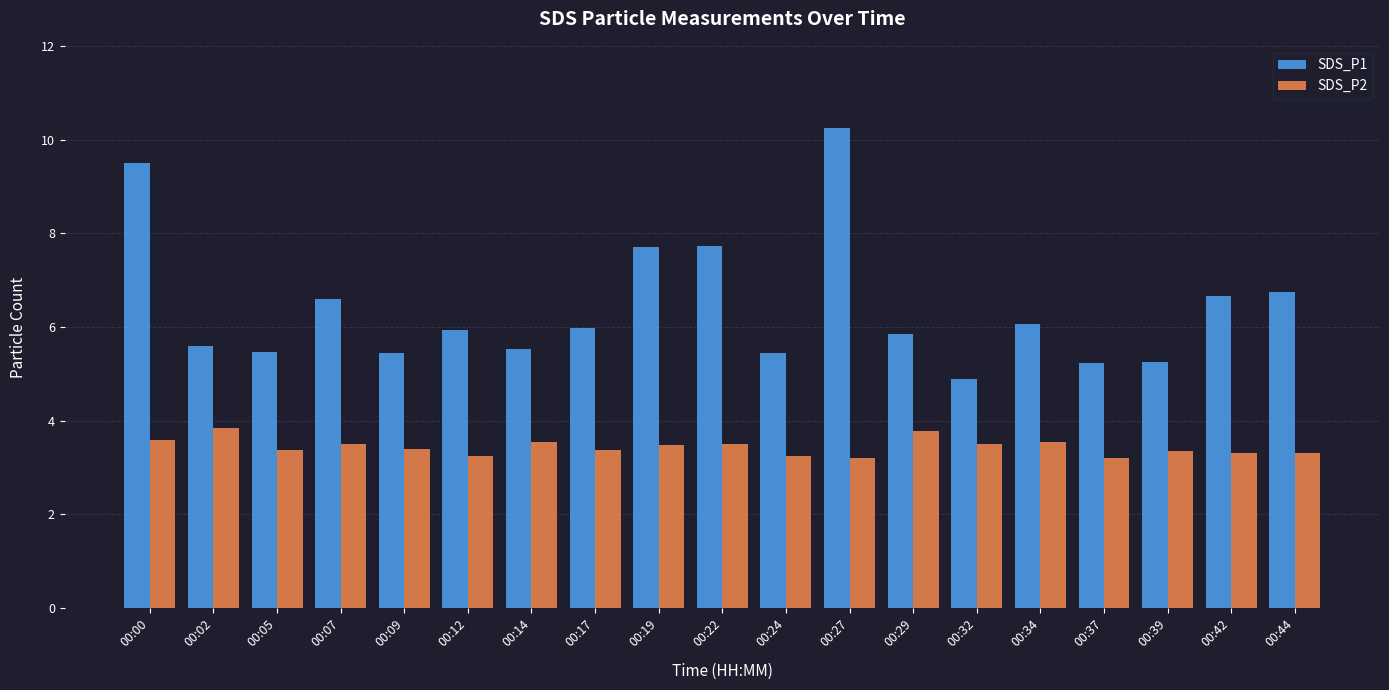

Where does the SDS_P1 series first go above 5?

00:00